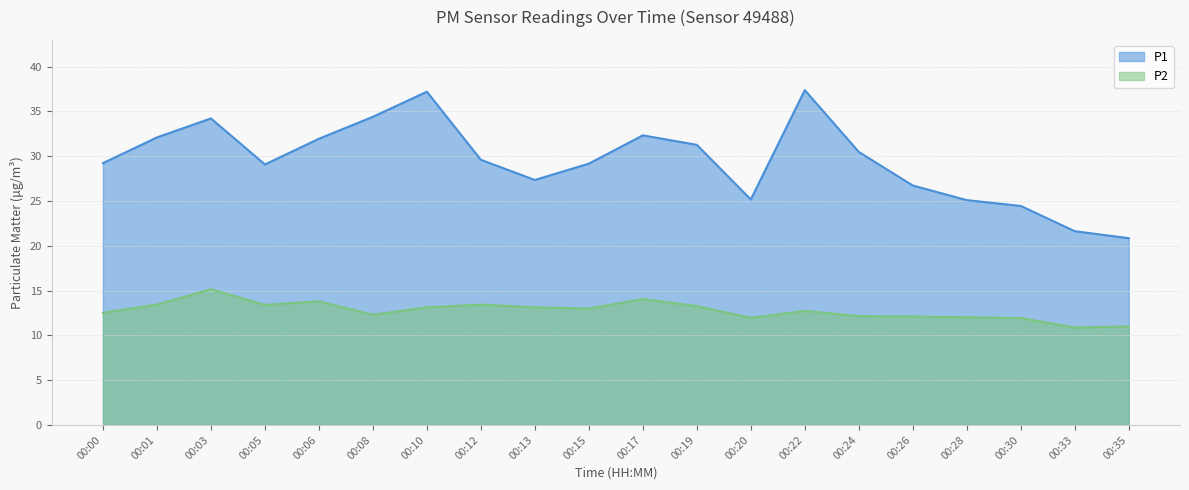

The value of P2 at 00:06 is 18.4. True or false?

False